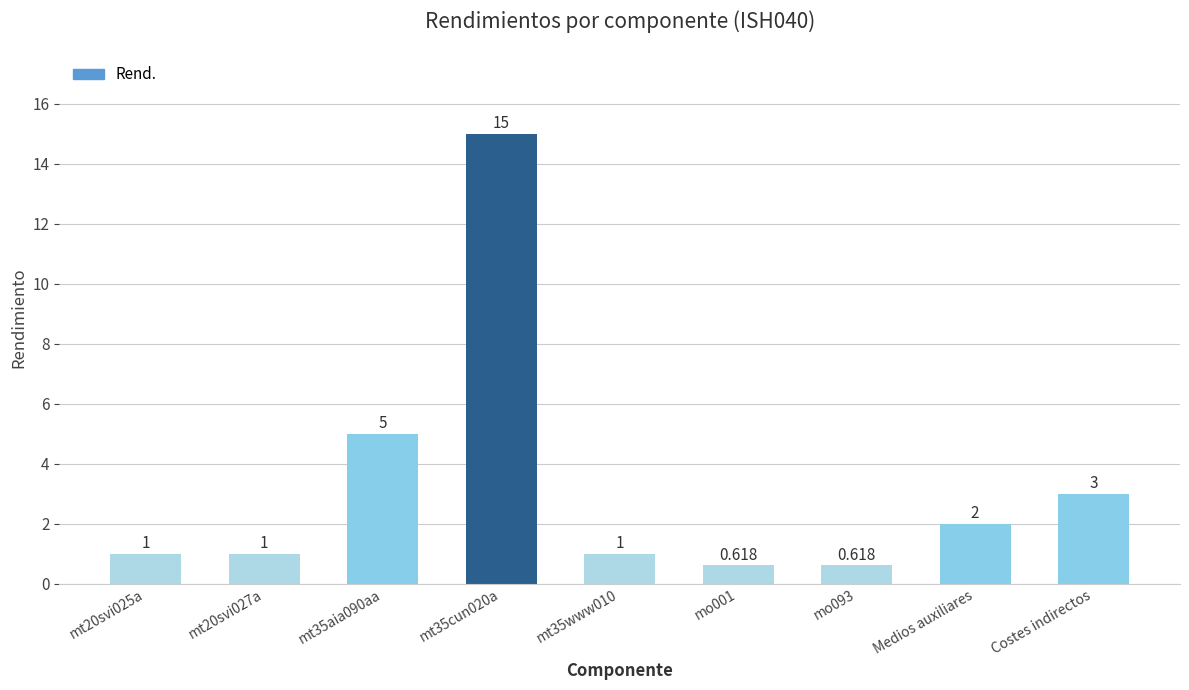

Does the chart contain any negative values?

No